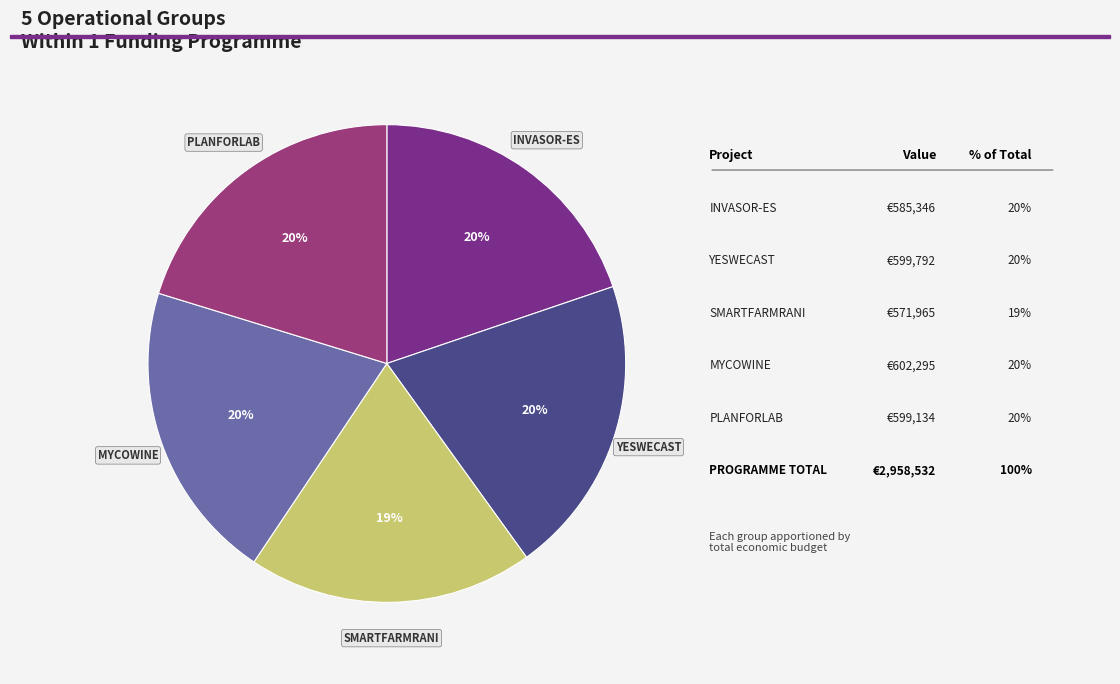

Count the number of slices in the pie.

5